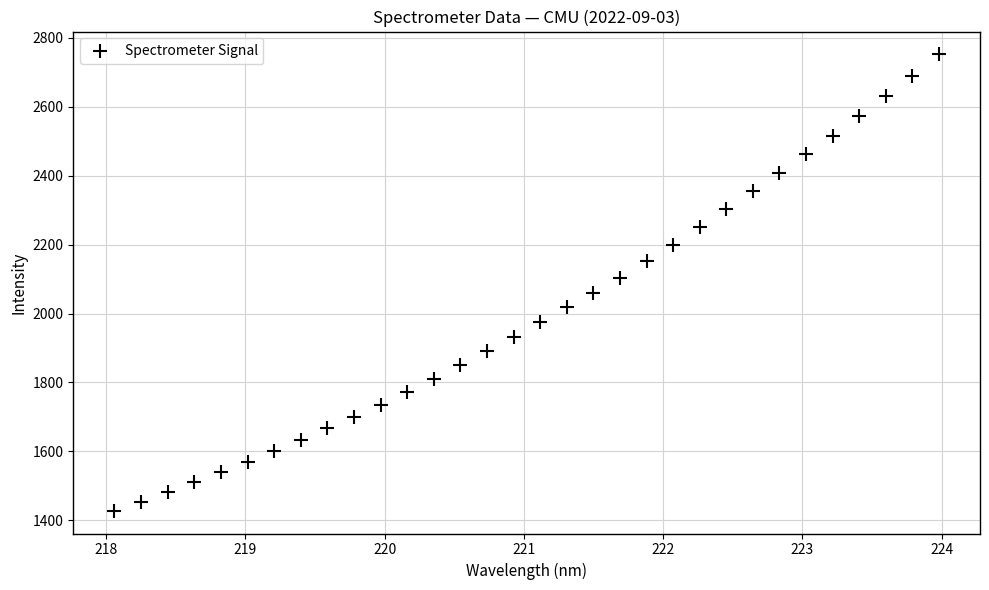

What is the range of Y values (max minus min)?

1324.1